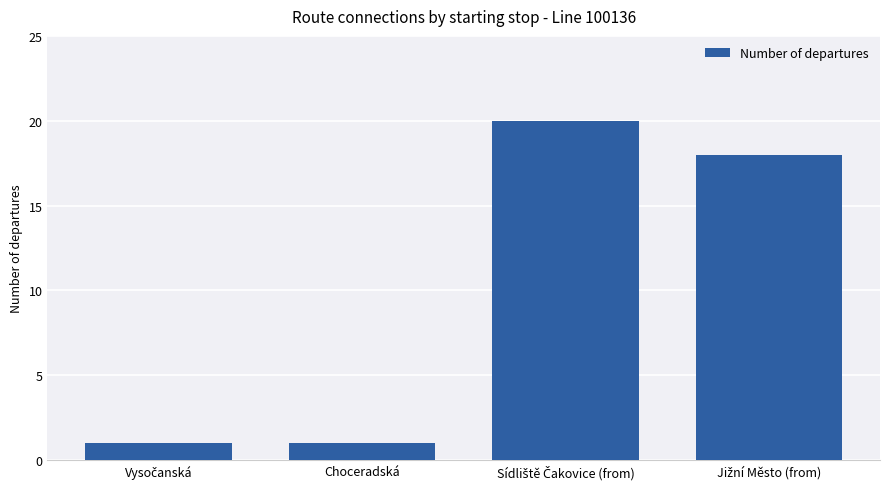

What is the average value?

10